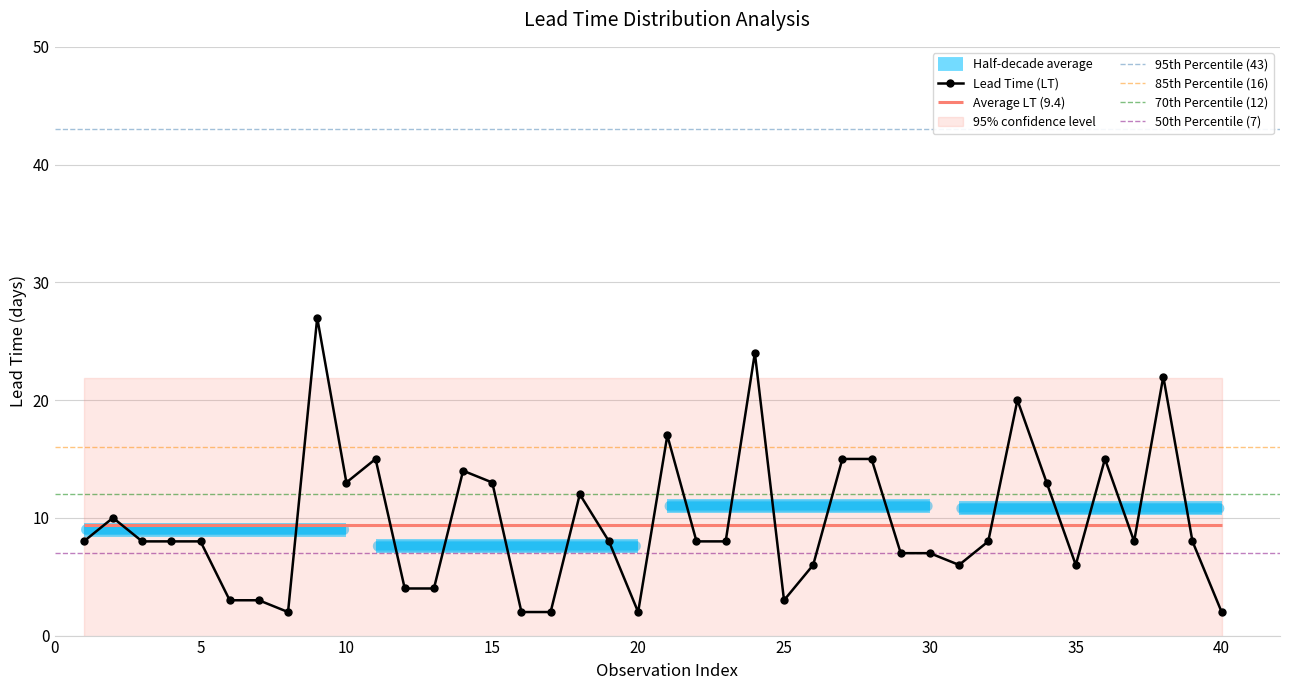

What is the highest value of the Lead Time (LT) series?

27